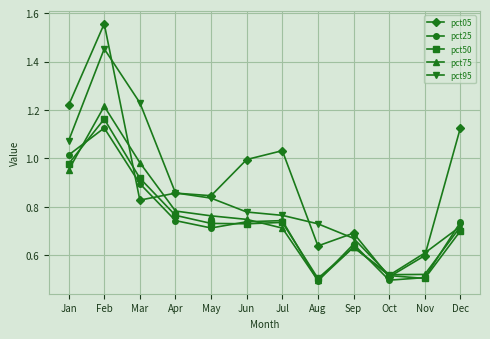

True or false: pct95 has more than 1 interior local peaks.

False